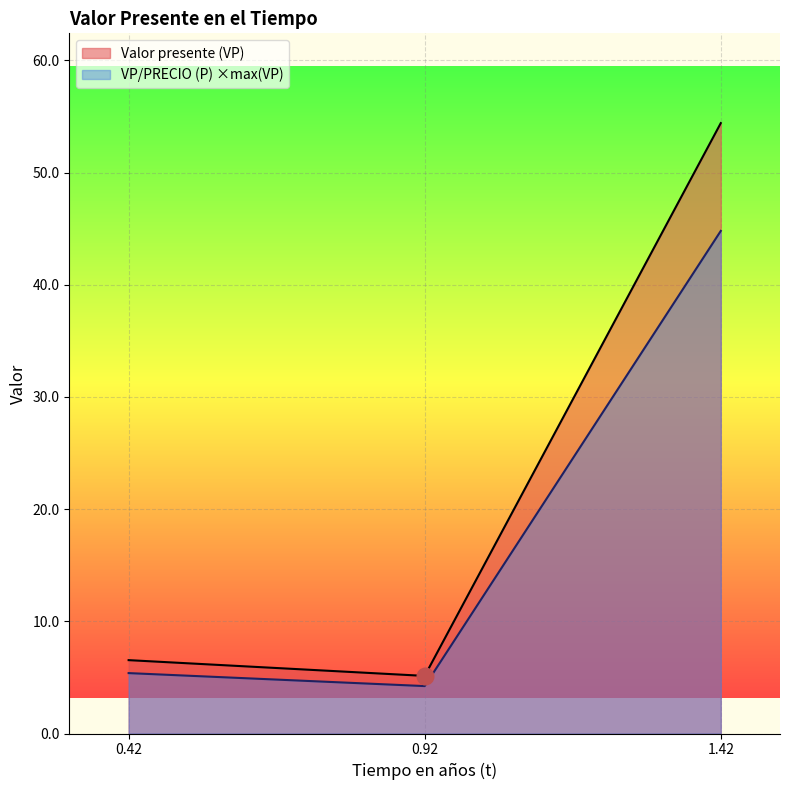

Reading left to right, what are all the values shown in this chart?

Valor presente (VP): 6.5	5.1	54.4
VP/PRECIO (P) ×max(VP): 5.4	4.2	44.8